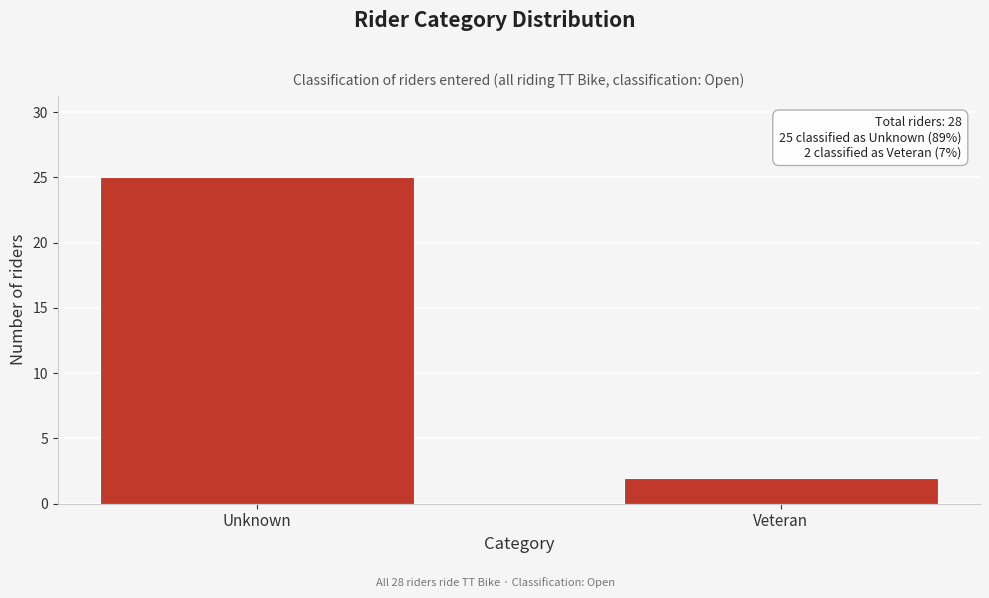

Reading left to right, what are all the values shown in this chart?

Unknown=25	Veteran=2